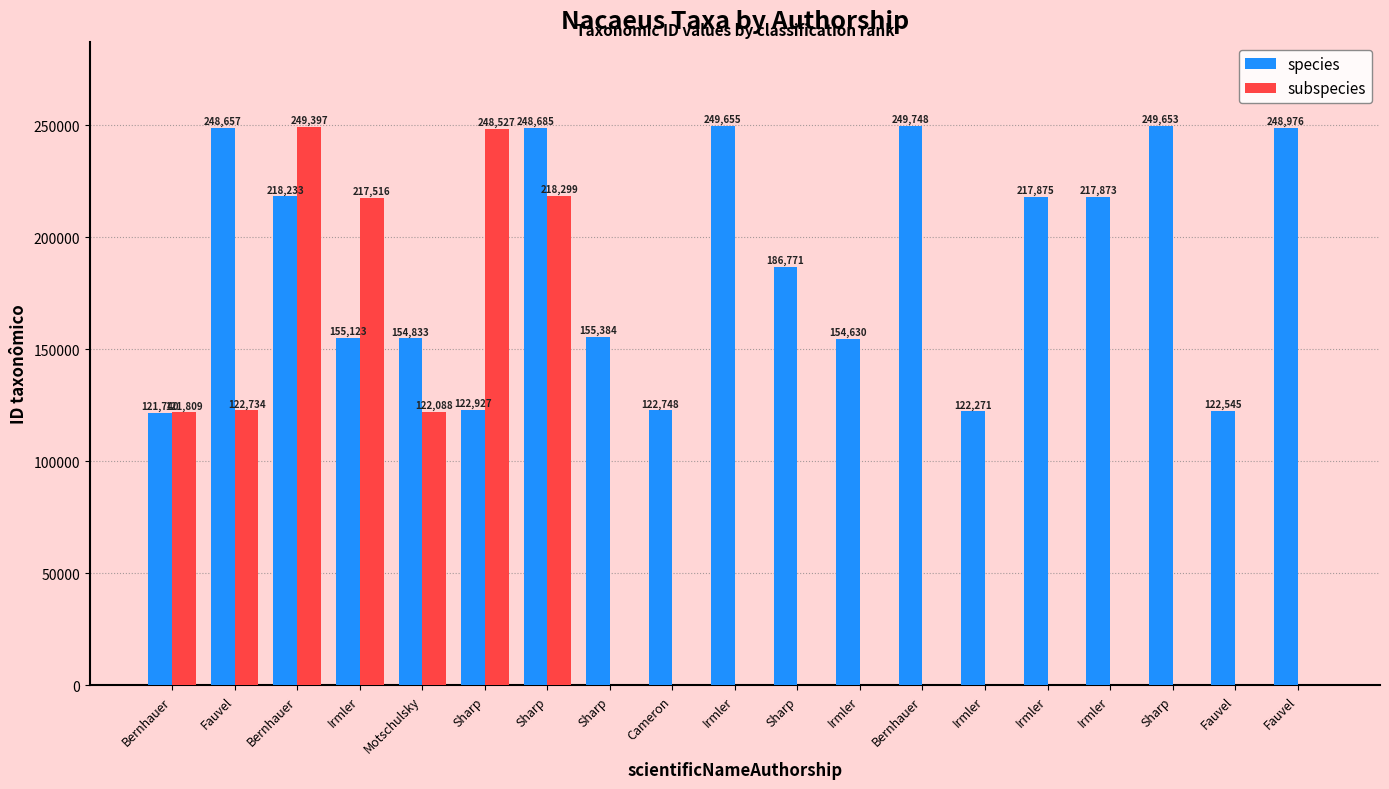

Count the number of categories in the chart.

19